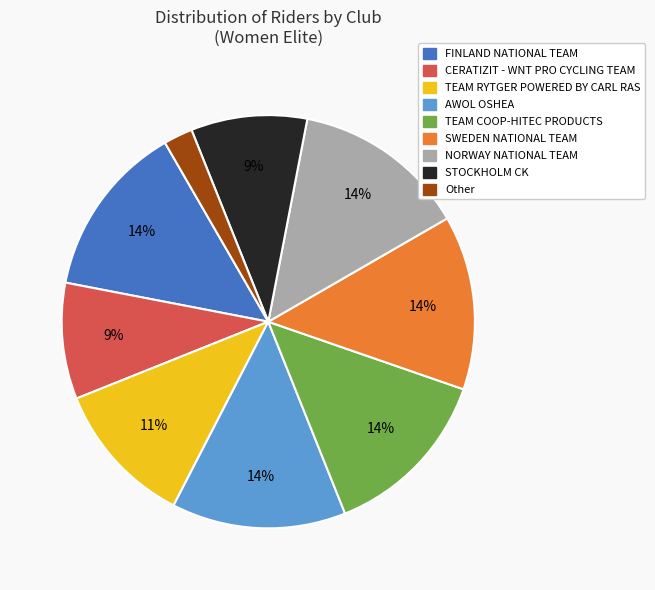

Is FINLAND NATIONAL TEAM the majority of the pie?

No